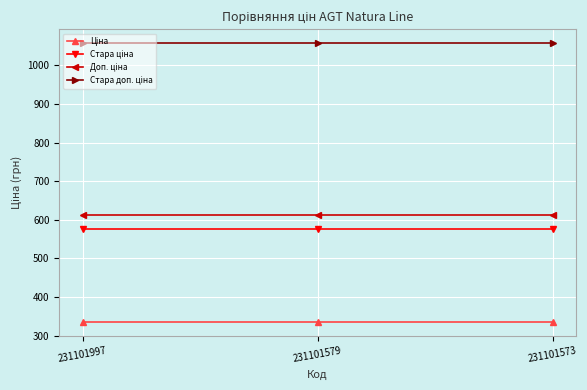

At how many categories does at least one series exceed 797?

3